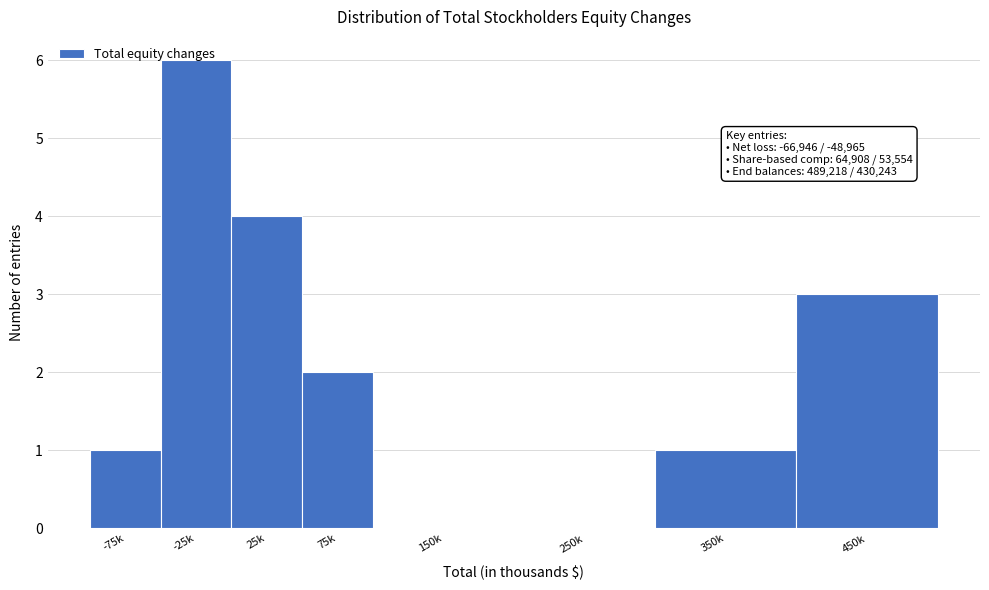

What is the greatest value displayed?

6